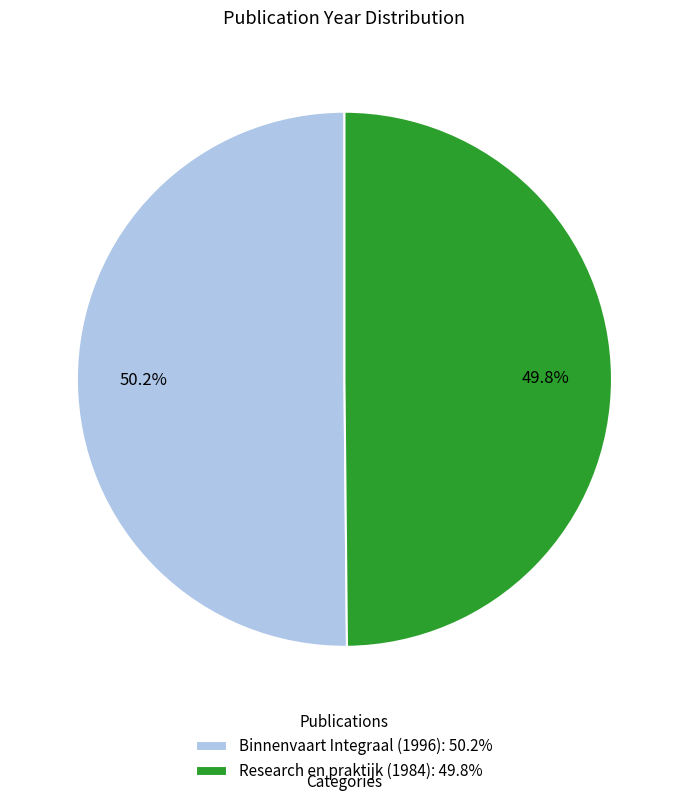

How many segments does this pie chart have?

2